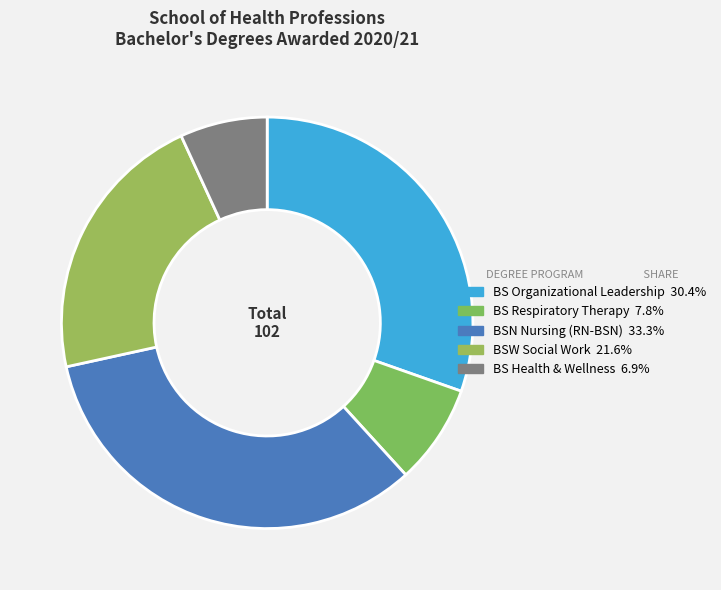

Rank the categories by value from lowest to highest.

BS Health & Wellness, BS Respiratory Therapy, BSW Social Work, BS Organizational Leadership, BSN Nursing (RN-BSN)